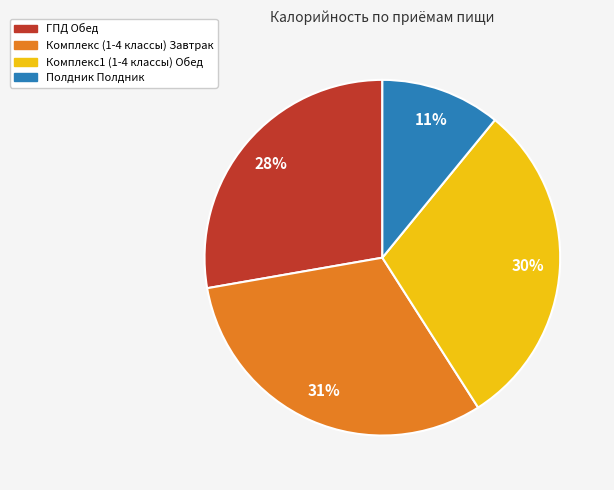

Which has a higher value, Комплекс (1-4 классы) Завтрак or Полдник Полдник?

Комплекс (1-4 классы) Завтрак